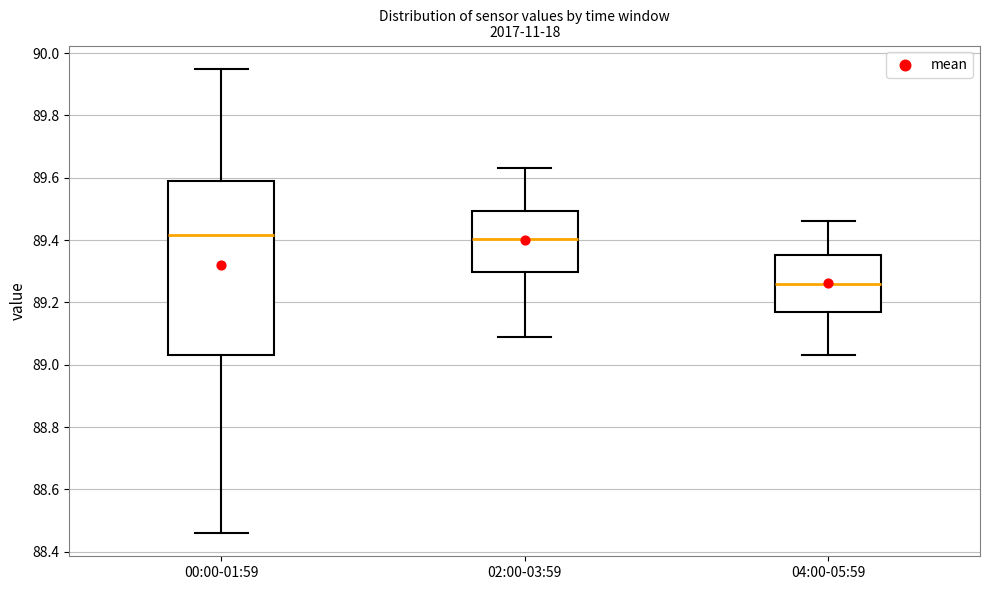

Reading left to right, transcribe this box plot: for each box, give where its median line is, the range the box spans, and where its two whiskers end, as read against the y-axis. The values are not printed on the chart, so give them approximately, as read against the axis.

00:00-01:59: median 89.42, box 89.04 to 89.60, whiskers 88.46 to 89.96
02:00-03:59: median 89.40, box 89.30 to 89.50, whiskers 89.10 to 89.64
04:00-05:59: median 89.26, box 89.18 to 89.36, whiskers 89.04 to 89.46